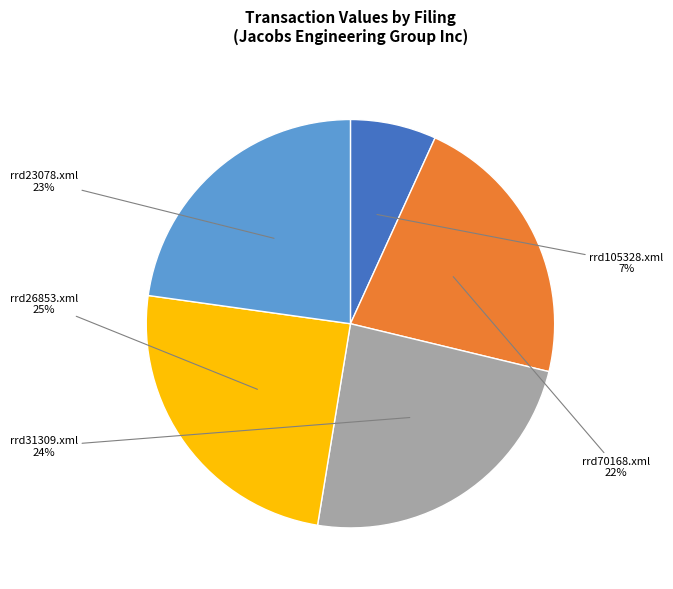

Which slice is the smallest?

rrd105328.xml